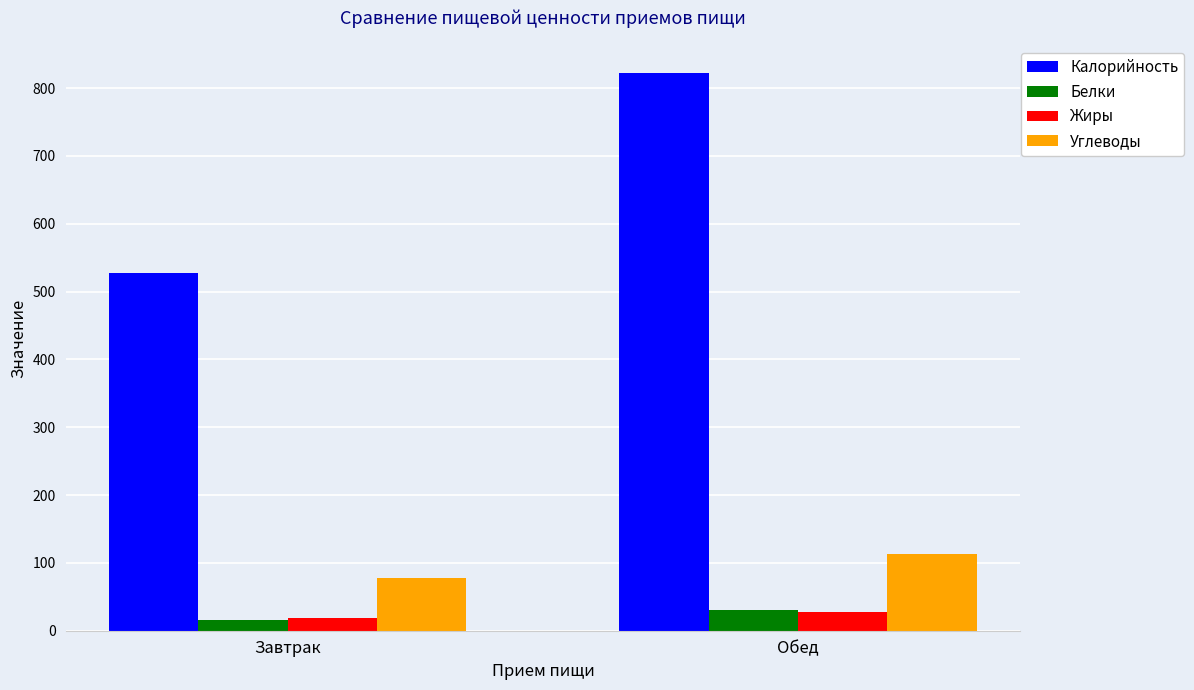

At how many categories does at least one series exceed 396?

2